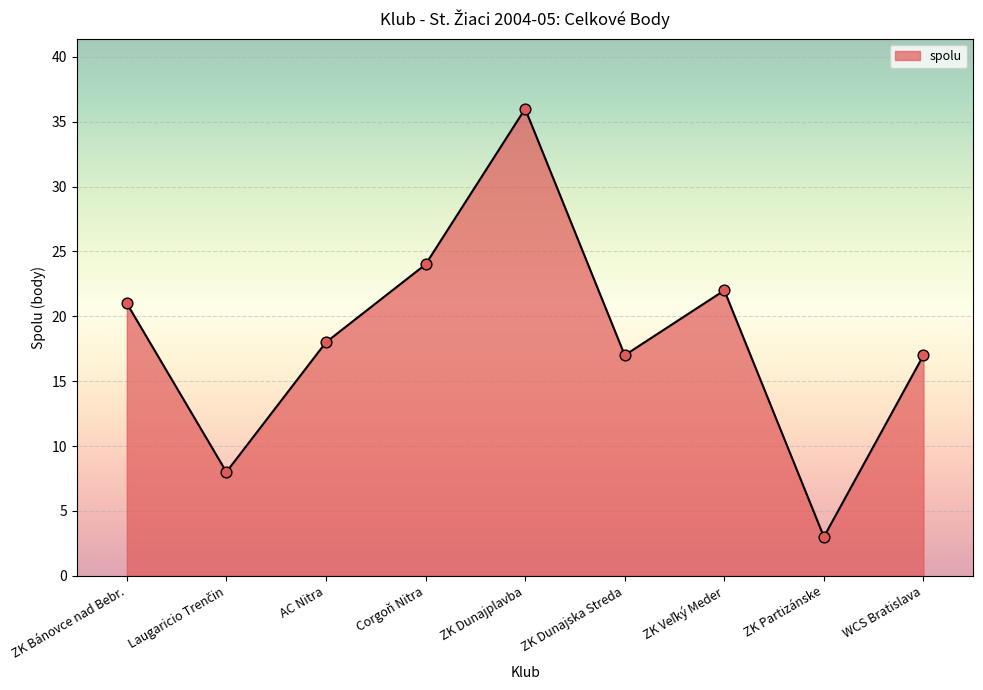

What is the change in value from Corgoň Nitra to WCS Bratislava?

-7